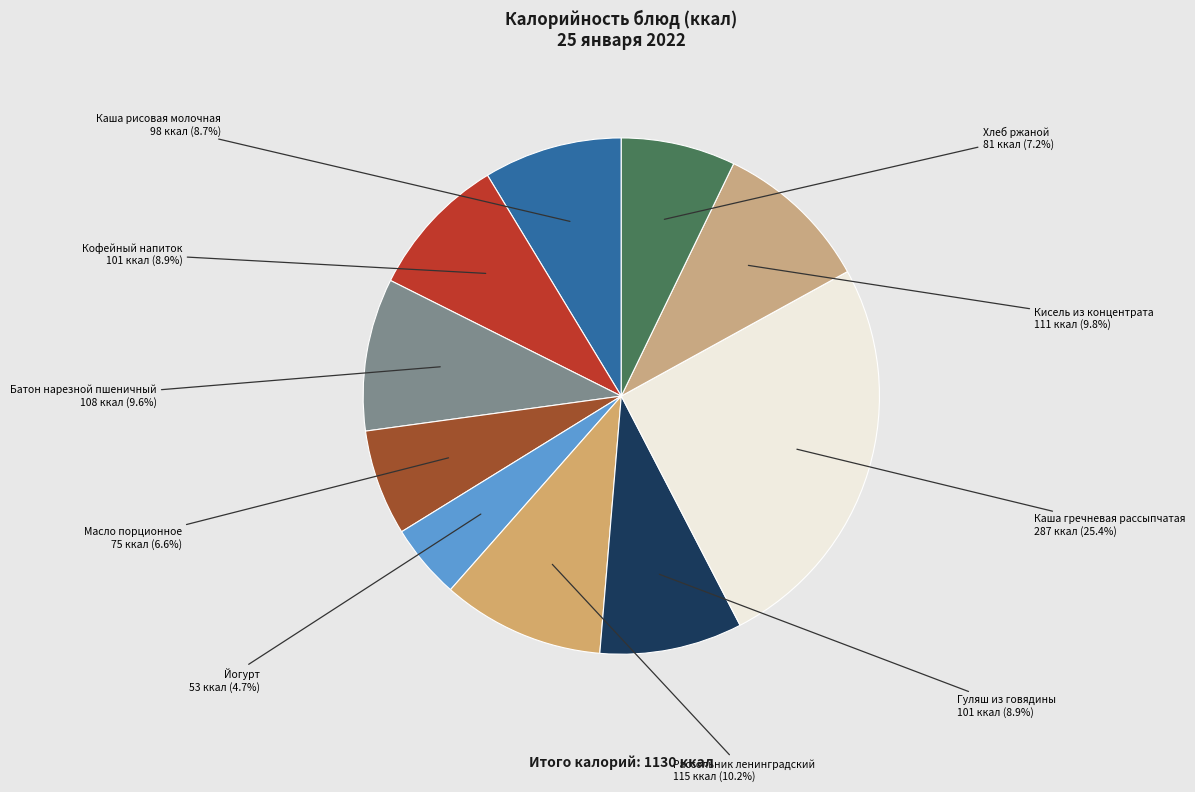

Does Гуляш из говядины account for over 50% of the chart?

No